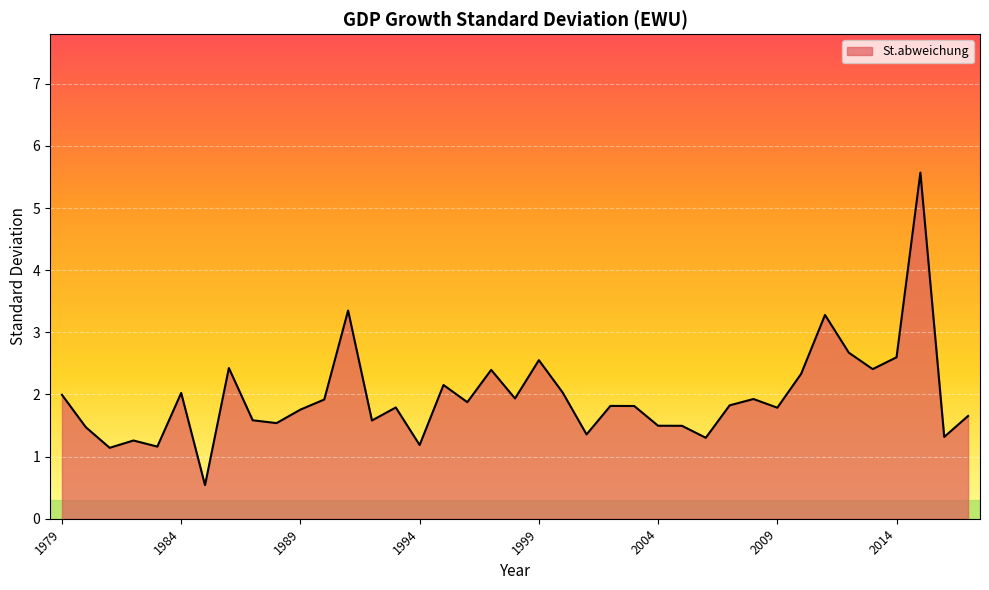

What is the maximum value shown in the chart?

5.6